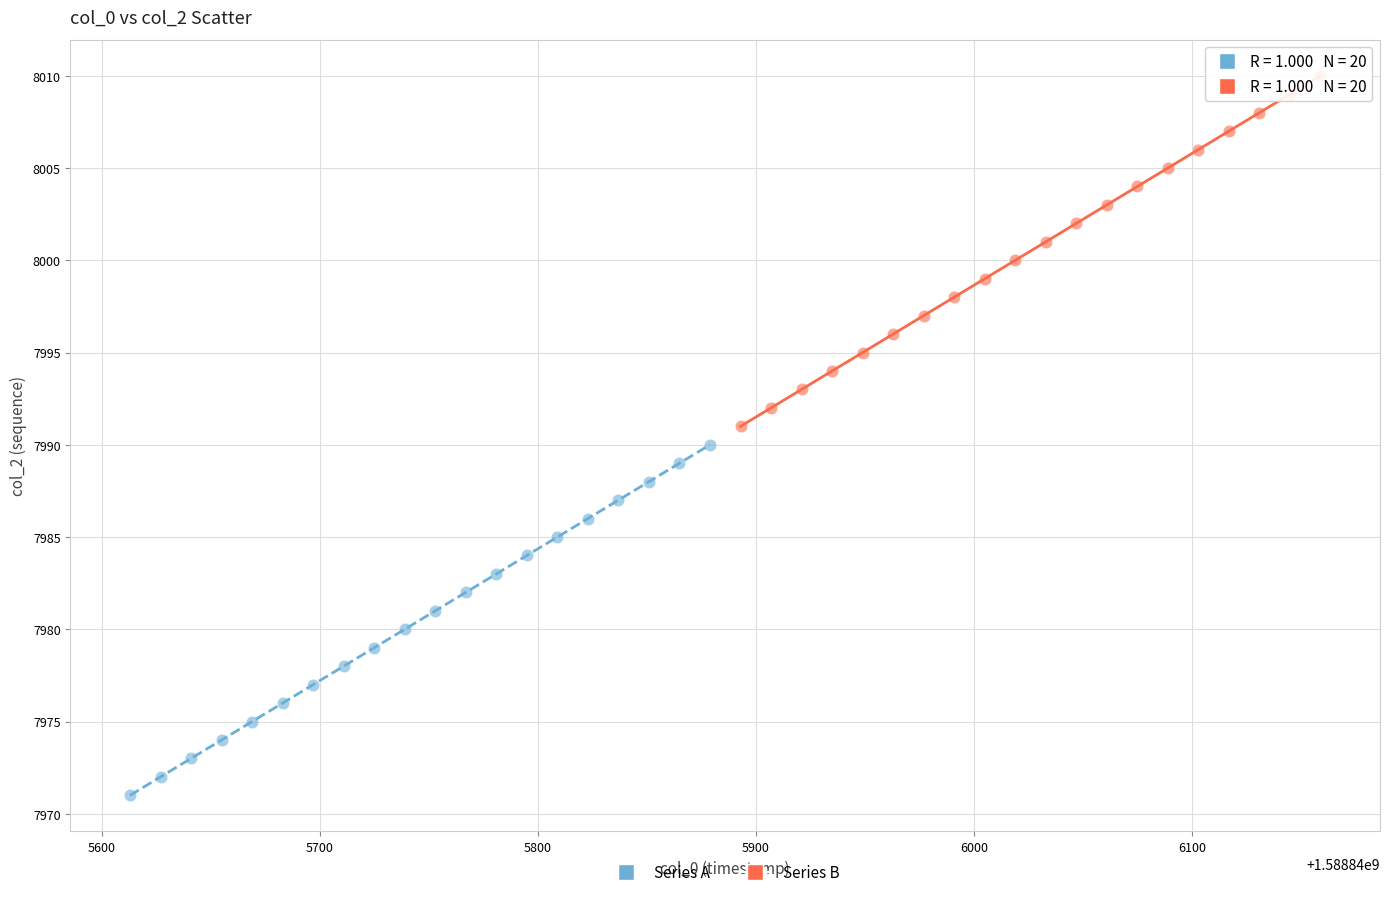

Which series reaches the maximum Y coordinate?

Series B